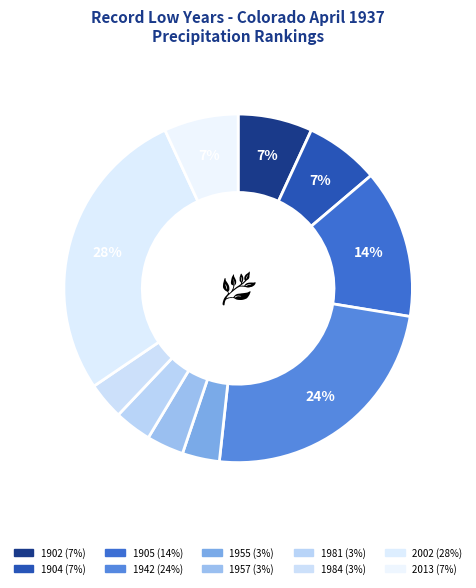

Is 1984 the majority of the pie?

No